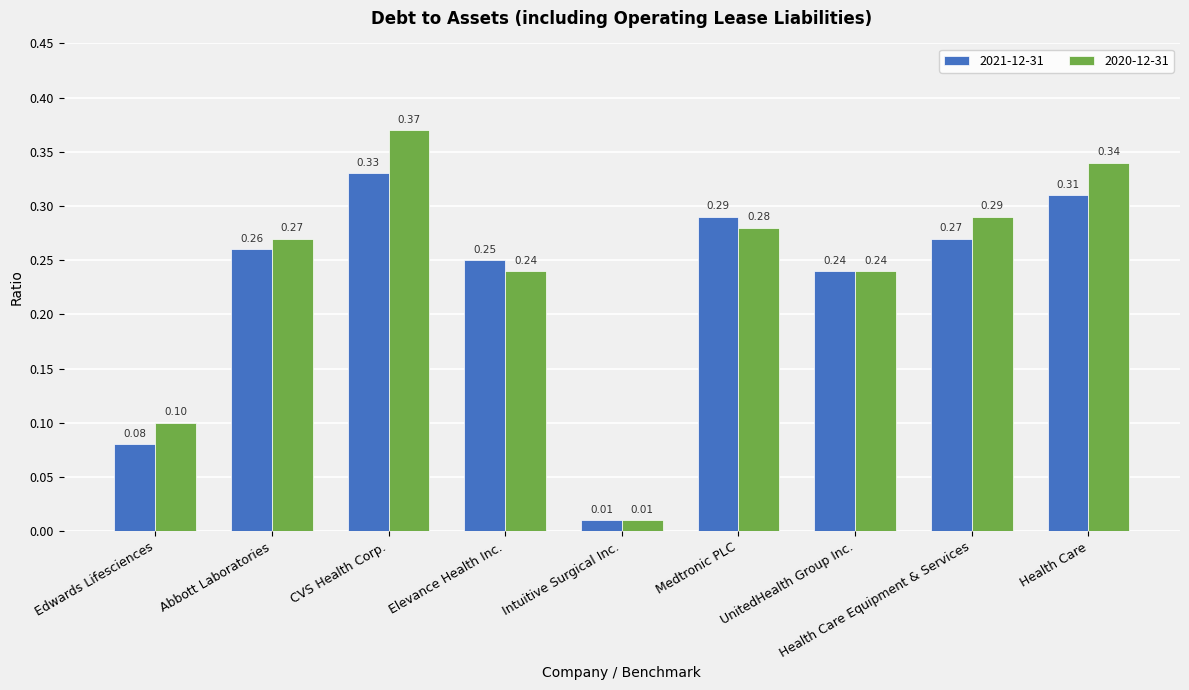

What is the sum of all 2021-12-31 values?

2.0